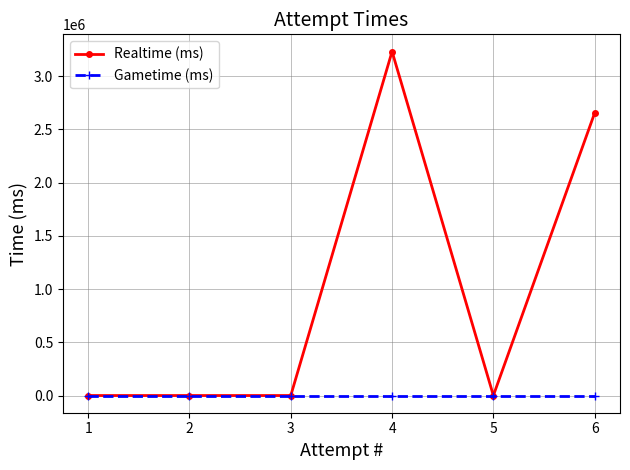

What are all the series names shown in the legend?

Realtime (ms), Gametime (ms)